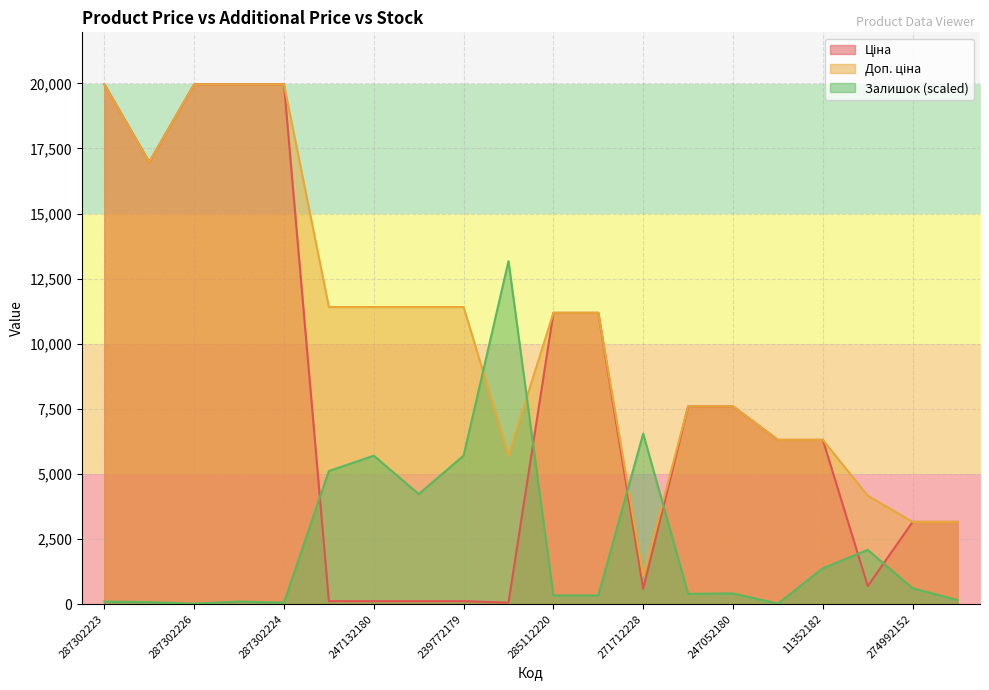

Which series has the largest total across all categories?

Доп. ціна